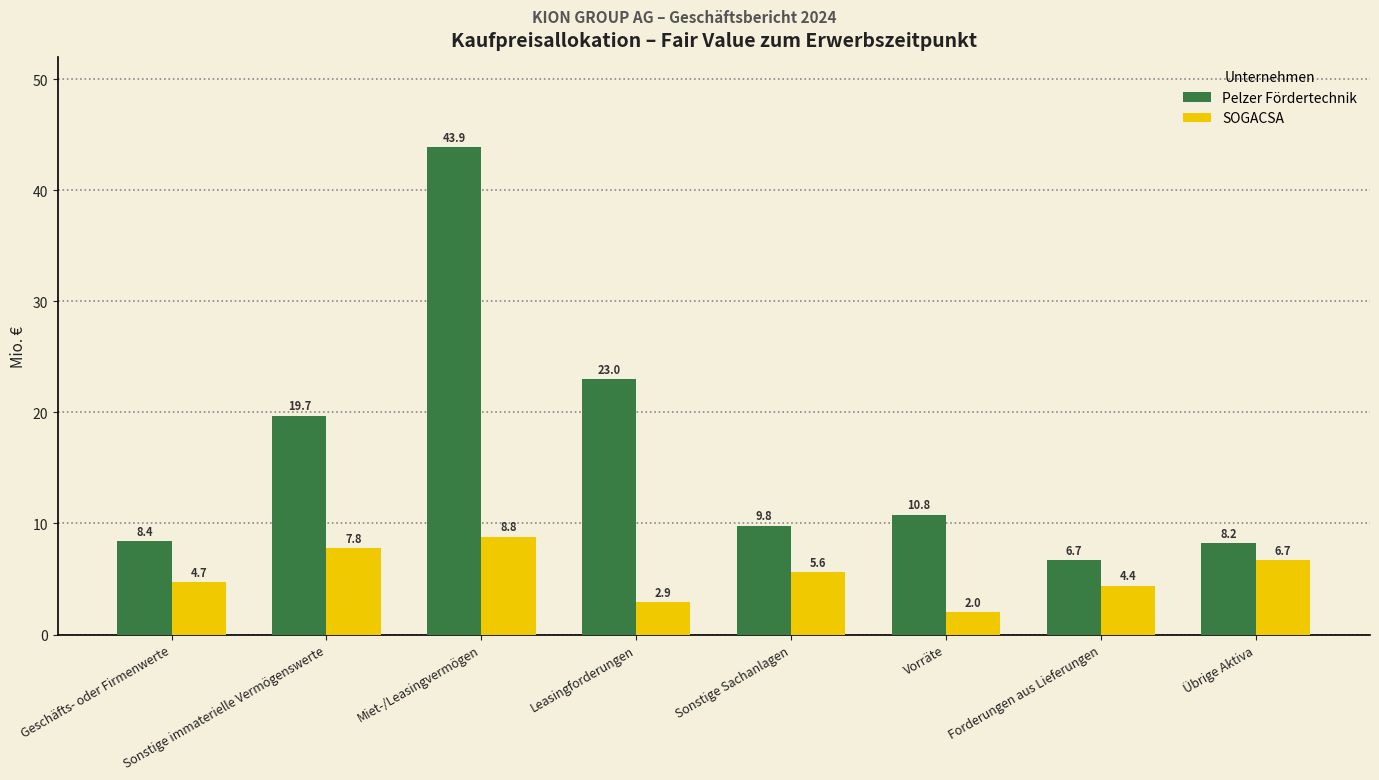

At which label is SOGACSA closest to 5?

Geschäfts- oder Firmenwerte